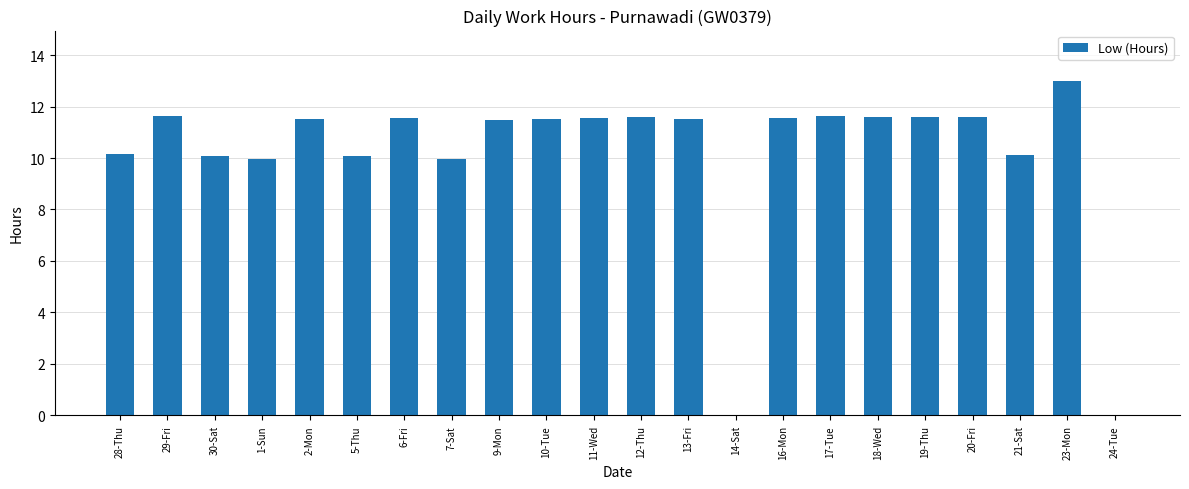

At which category does the chart reach its peak across all series?

23-Mon